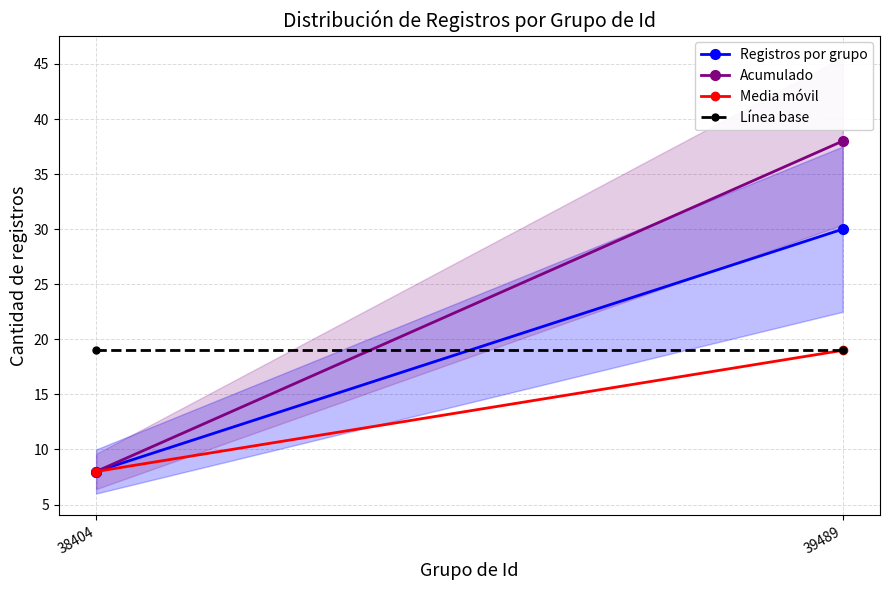

How many data points in Media móvil are less than 19?

1